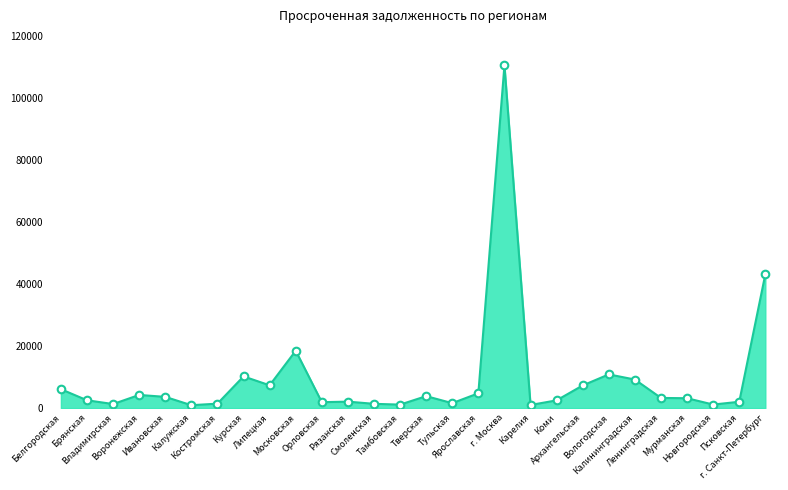

What is the difference between the maximum and minimum values?

109449